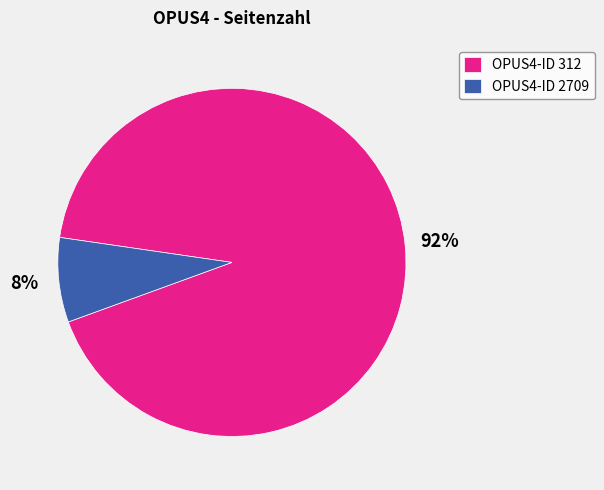

Rank the categories by value from highest to lowest.

OPUS4-ID 312, OPUS4-ID 2709